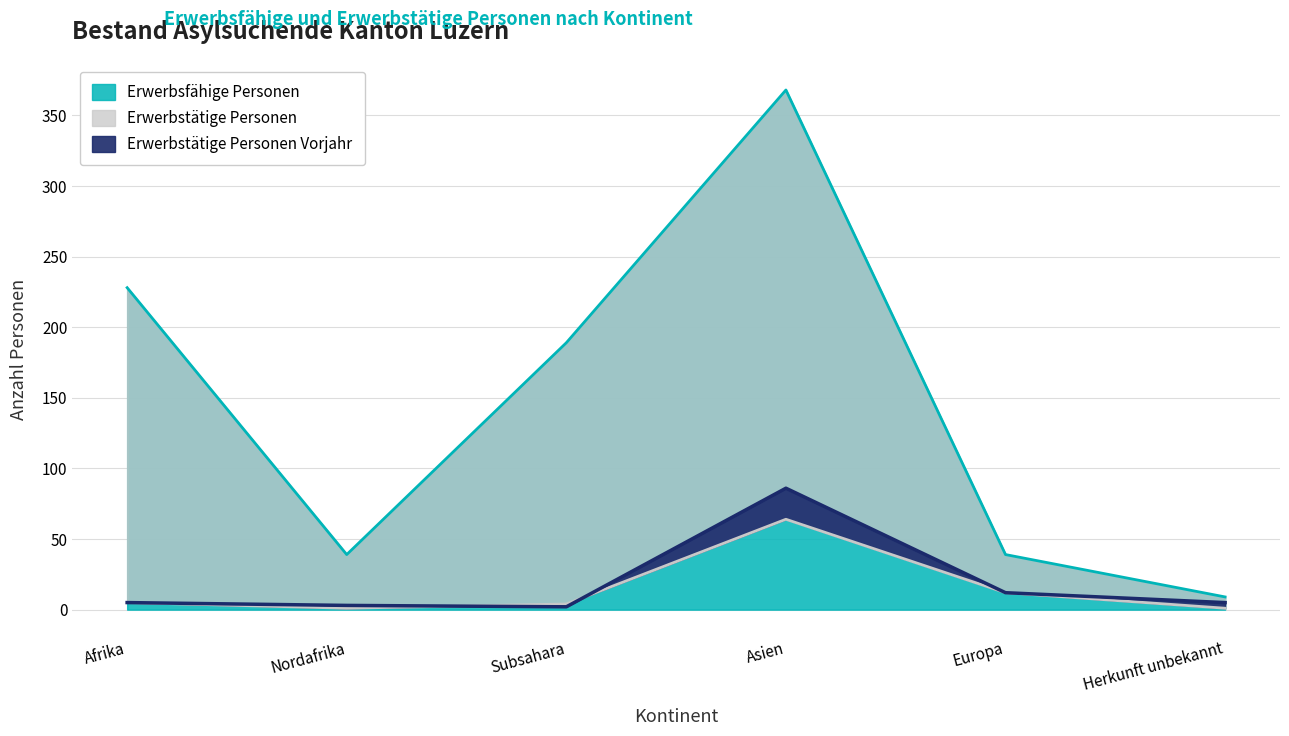

What are all the series names shown in the legend?

Erwerbstätige Personen Vorjahr, Erwerbsfähige Personen, Erwerbstätige Personen